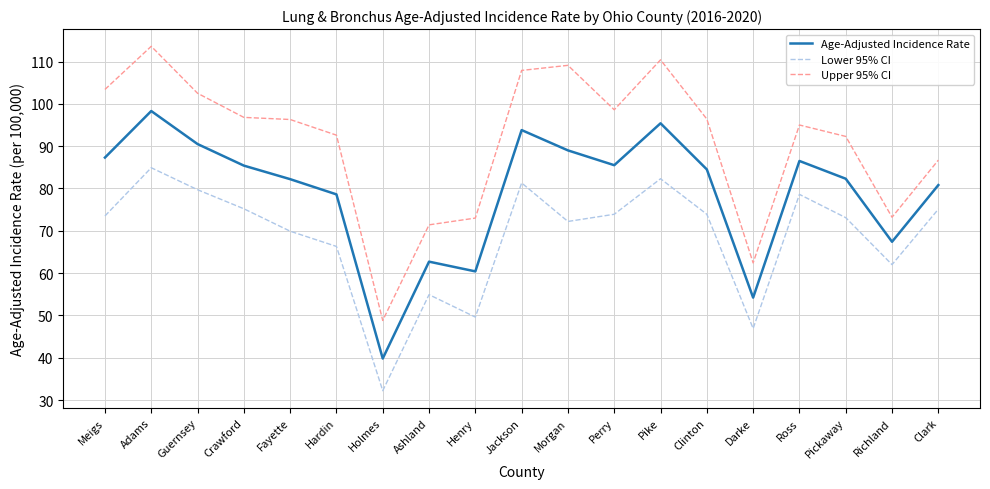

Which series has the largest total across all categories?

Upper 95% CI